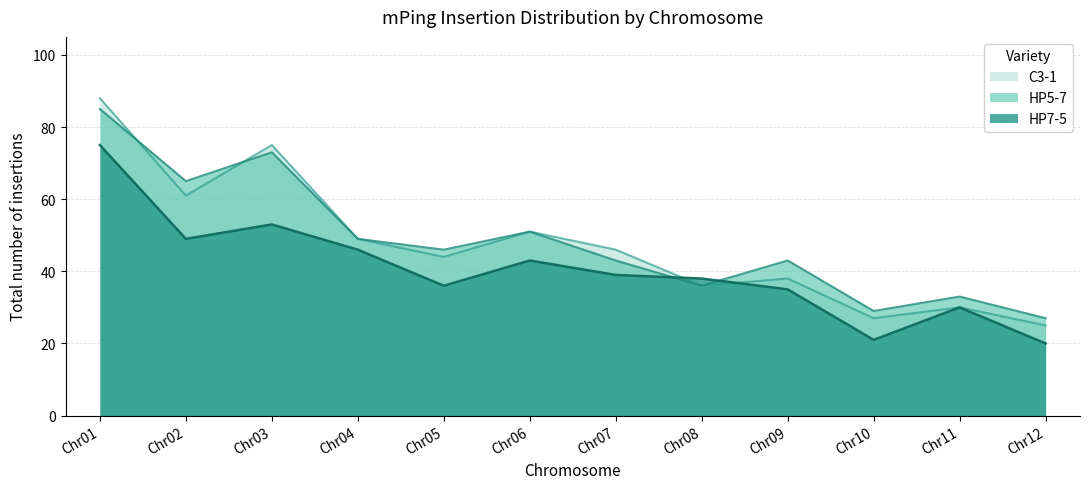

List the labels in order of HP7-5 Total value, smallest first.

Chr12, Chr10, Chr11, Chr09, Chr05, Chr08, Chr07, Chr06, Chr04, Chr02, Chr03, Chr01